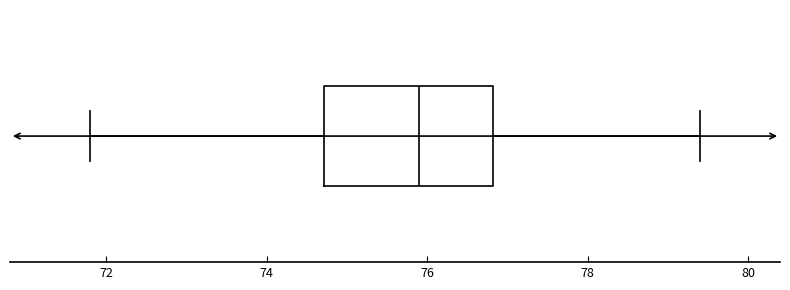

Transcribe this box plot: give where the median line is, the range the box spans, and where the two whiskers end, as read against the x-axis. The values are not printed on the chart, so give them approximately, as read against the axis.

median 76.0, box 74.8 to 76.8, whiskers 71.8 to 79.4